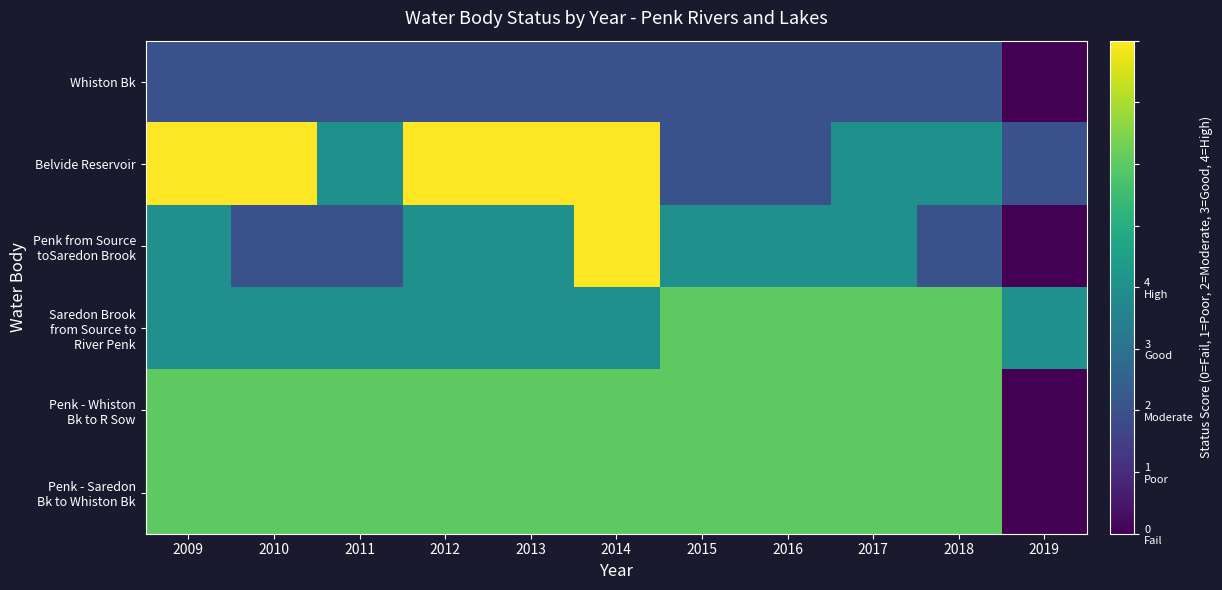

Count the number of data series in this chart.

6